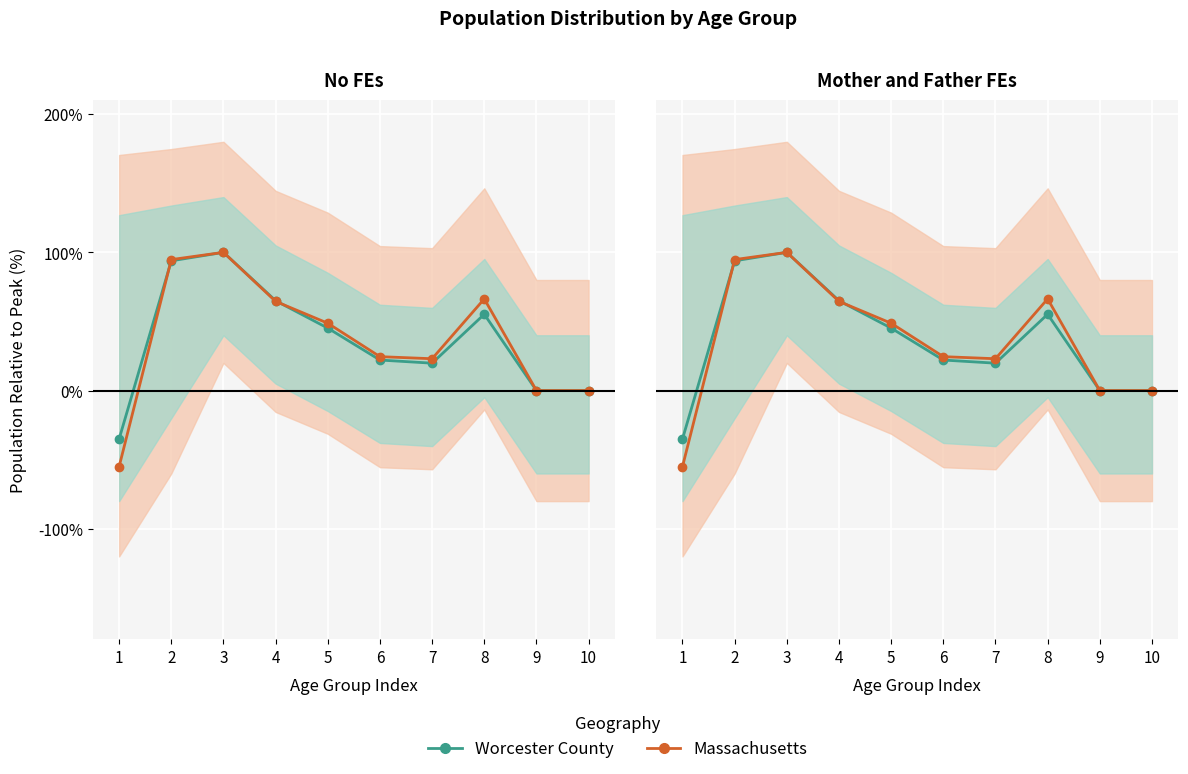

The value of Massachusetts at 10 is 0.0. True or false?

True